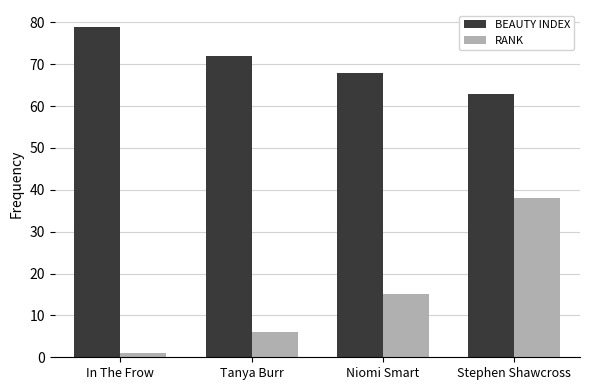

How many values in the RANK series are below 15?

2